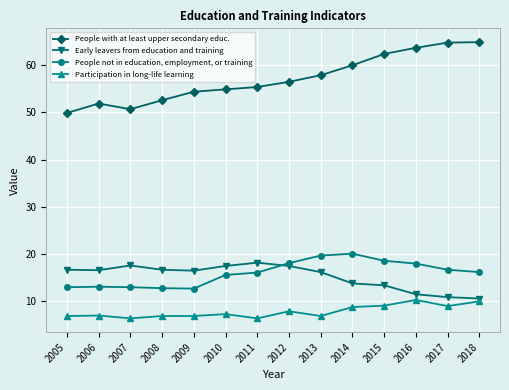

Which series has the largest range (max minus min)?

People with at least upper secondary educ.